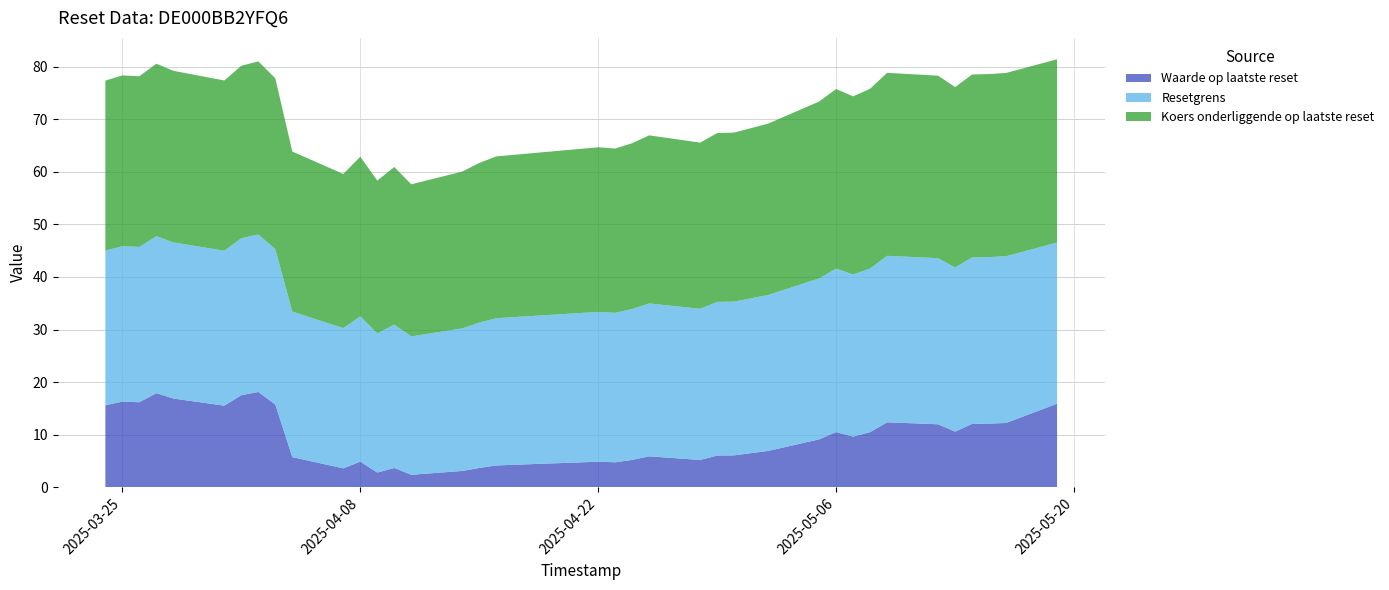

Reading left to right, list all the values displayed in this chart.

Waarde op laatste reset: 2025-05-19=15.9	2025-05-16=12.2	2025-05-15=12.1	2025-05-14=12.1	2025-05-13=10.6	2025-05-12=12.0	2025-05-09=12.3	2025-05-08=10.5	2025-05-07=9.6	2025-05-06=10.5	2025-05-05=9.1	2025-05-02=6.9	2025-04-30=6.1	2025-04-29=6.0	2025-04-28=5.2	2025-04-25=5.9	2025-04-24=5.2	2025-04-23=4.8	2025-04-22=4.9	2025-04-17=4.3	2025-04-16=4.2	2025-04-15=3.7	2025-04-14=3.1	2025-04-11=2.4	2025-04-10=3.7	2025-04-09=2.8	2025-04-08=4.9	2025-04-07=3.6	2025-04-04=5.7	2025-04-03=15.7	2025-04-02=18.1	2025-04-01=17.5	2025-03-31=15.5	2025-03-28=16.9	2025-03-27=17.9	2025-03-26=16.2	2025-03-25=16.3	2025-03-24=15.6
Resetgrens: 2025-05-19=30.7	2025-05-16=31.7	2025-05-15=31.7	2025-05-14=31.7	2025-05-13=31.2	2025-05-12=31.6	2025-05-09=31.7	2025-05-08=31.1	2025-05-07=30.8	2025-05-06=31.1	2025-05-05=30.6	2025-05-02=29.7	2025-04-30=29.2	2025-04-29=29.2	2025-04-28=28.8	2025-04-25=29.1	2025-04-24=28.7	2025-04-23=28.4	2025-04-22=28.5	2025-04-17=28.1	2025-04-16=28.0	2025-04-15=27.6	2025-04-14=27.1	2025-04-11=26.3	2025-04-10=27.3	2025-04-09=26.5	2025-04-08=27.6	2025-04-07=26.7	2025-04-04=27.7	2025-04-03=29.6	2025-04-02=30.0	2025-04-01=29.8	2025-03-31=29.5	2025-03-28=29.7	2025-03-27=29.9	2025-03-26=29.5	2025-03-25=29.6	2025-03-24=29.4
Koers onderliggende op laatste reset: 2025-05-19=34.9	2025-05-16=34.9	2025-05-15=34.8	2025-05-14=34.8	2025-05-13=34.3	2025-05-12=34.7	2025-05-09=34.8	2025-05-08=34.2	2025-05-07=33.9	2025-05-06=34.2	2025-05-05=33.6	2025-05-02=32.6	2025-04-30=32.1	2025-04-29=32.1	2025-04-28=31.6	2025-04-25=32.0	2025-04-24=31.5	2025-04-23=31.2	2025-04-22=31.3	2025-04-17=30.9	2025-04-16=30.8	2025-04-15=30.4	2025-04-14=29.8	2025-04-11=28.9	2025-04-10=30.0	2025-04-09=29.1	2025-04-08=30.4	2025-04-07=29.3	2025-04-04=30.4	2025-04-03=32.5	2025-04-02=32.9	2025-04-01=32.8	2025-03-31=32.4	2025-03-28=32.6	2025-03-27=32.8	2025-03-26=32.5	2025-03-25=32.5	2025-03-24=32.3